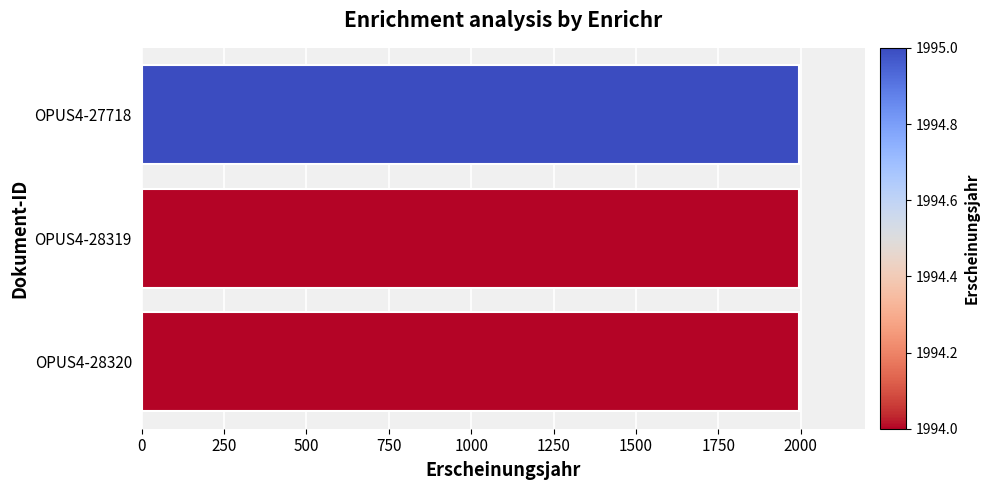

What is the greatest value displayed?

1995